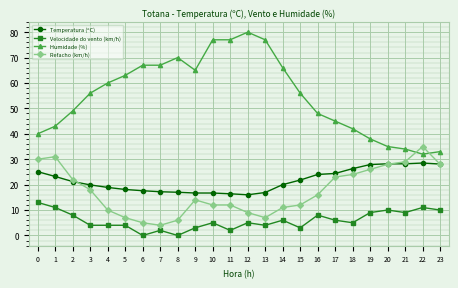

The Velocidade do vento (km/h) series shows 10.0 at 20. True or false?

True